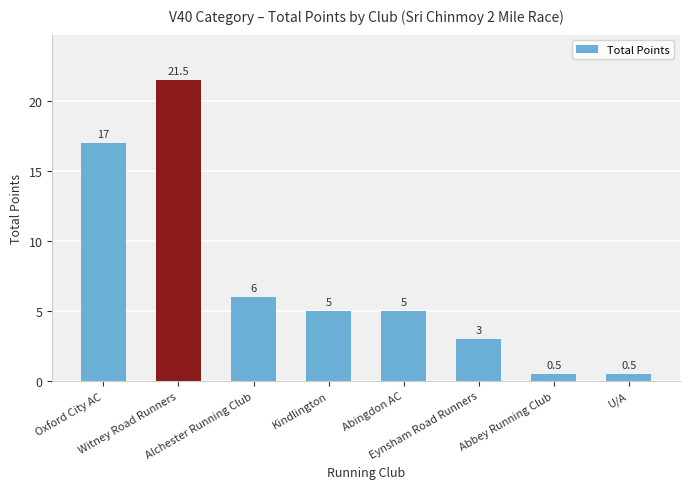

Reading right to left, list all the values displayed in this chart.

0.5	0.5	3.0	5.0	5.0	6.0	21.5	17.0